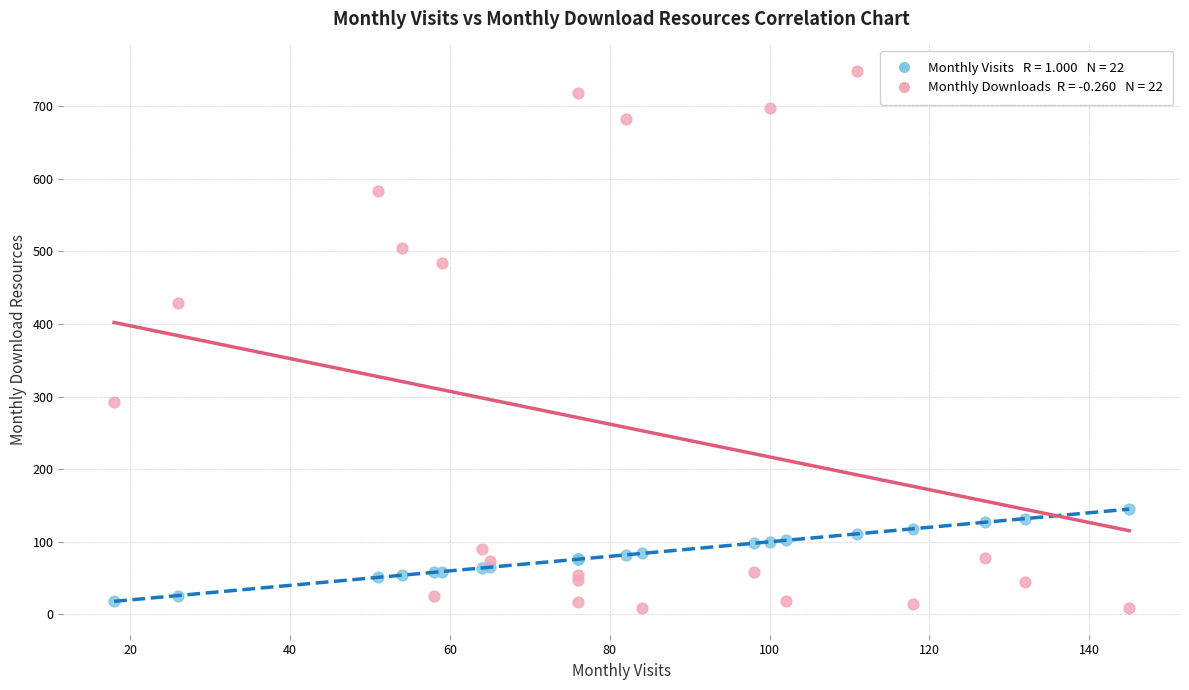

Across all series, what Y value is closest to 378?

429